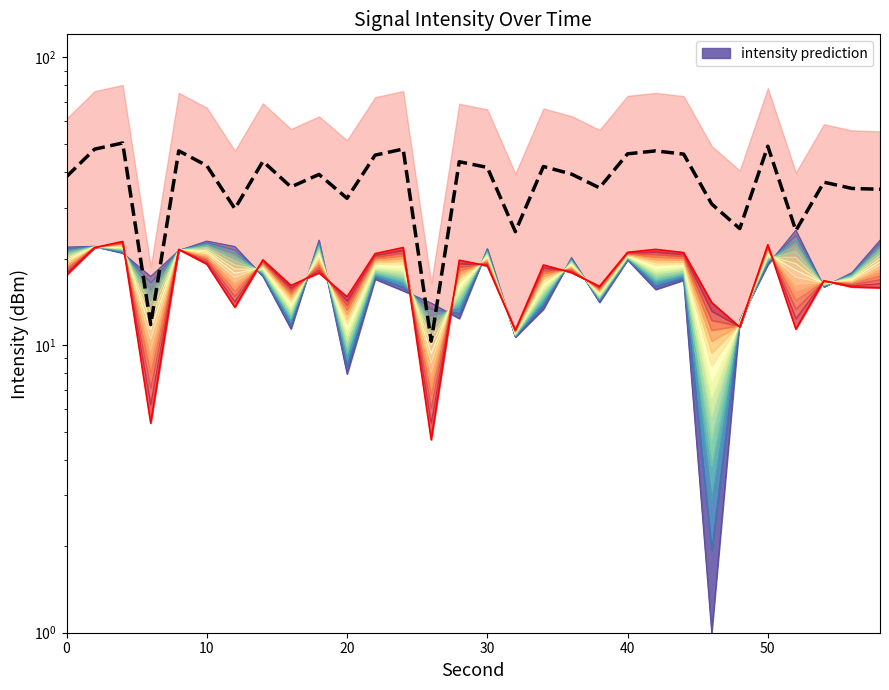

Reading left to right, transcribe all the data shown in this chart.

top_boundary: 17.5	21.8	22.9	5.4	21.5	19.1	13.5	19.8	16.1	17.8	14.7	20.8	21.8	4.7	19.7	18.9	11.3	19.0	17.9	16.0	21.0	21.5	21.0	14.1	11.6	22.3	11.4	16.7	15.9	15.8
intensity prediction: 38.5	48.0	50.4	11.8	47.3	42.1	29.8	43.5	35.5	39.2	32.4	45.8	48.0	10.3	43.4	41.5	24.8	41.8	39.3	35.2	46.2	47.3	46.1	30.9	25.4	49.1	25.0	36.8	35.0	34.8